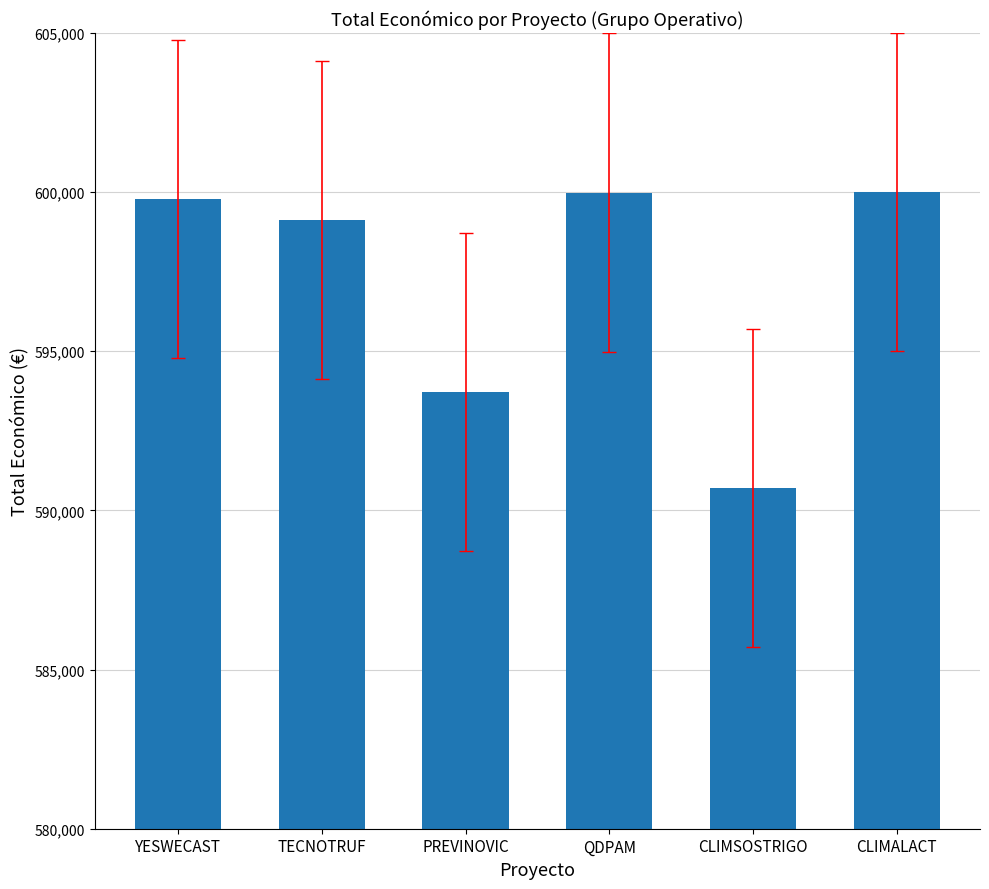

Where is the data nearest to the value 595356?

PREVINOVIC